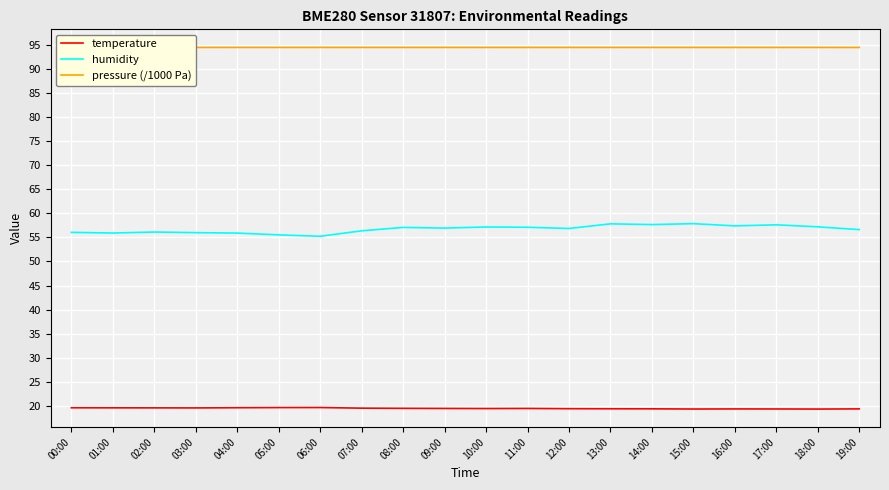

Reading right to left, transcribe all the data shown in this chart.

temperature: 19.3	19.3	19.3	19.3	19.3	19.3	19.4	19.4	19.4	19.4	19.4	19.4	19.5	19.6	19.6	19.6	19.5	19.5	19.6	19.6
humidity: 56.6	57.2	57.6	57.4	57.9	57.7	57.8	56.9	57.1	57.2	57.0	57.1	56.4	55.2	55.5	55.9	56.0	56.1	55.9	56.1
pressure (/1000 Pa): 94.5	94.5	94.5	94.5	94.5	94.5	94.5	94.5	94.5	94.5	94.5	94.5	94.5	94.5	94.5	94.5	94.5	94.5	94.5	94.5